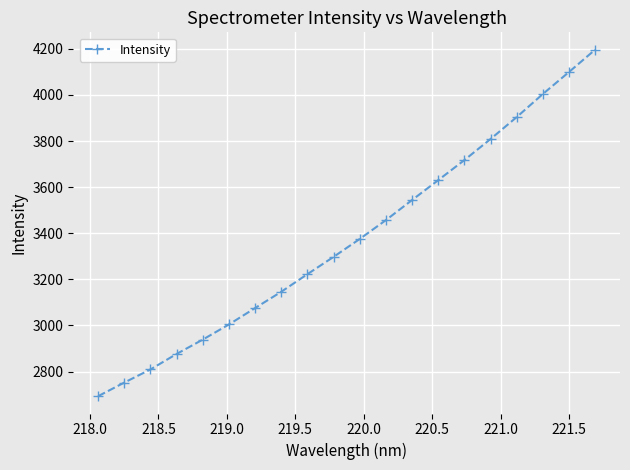

True or false: there are more than 1 points higher than both neighbors.

False